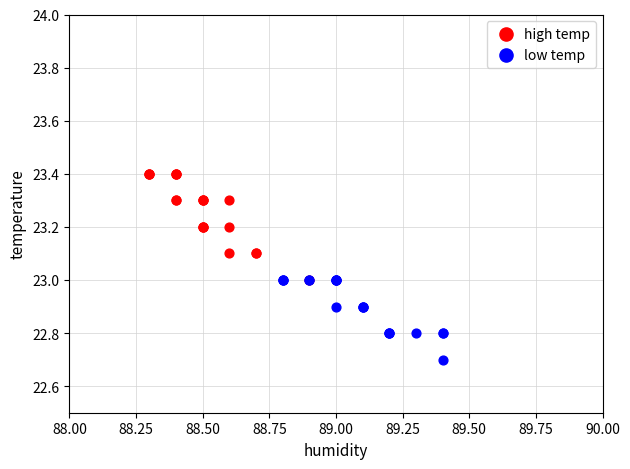

Which series contains the highest Y value?

high temp